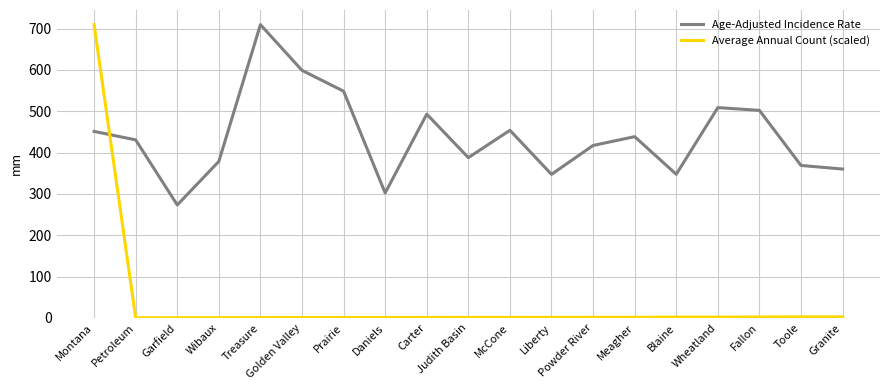

After their last crossing, which series has the higher values: Average Annual Count (scaled) or Age-Adjusted Incidence Rate?

Age-Adjusted Incidence Rate